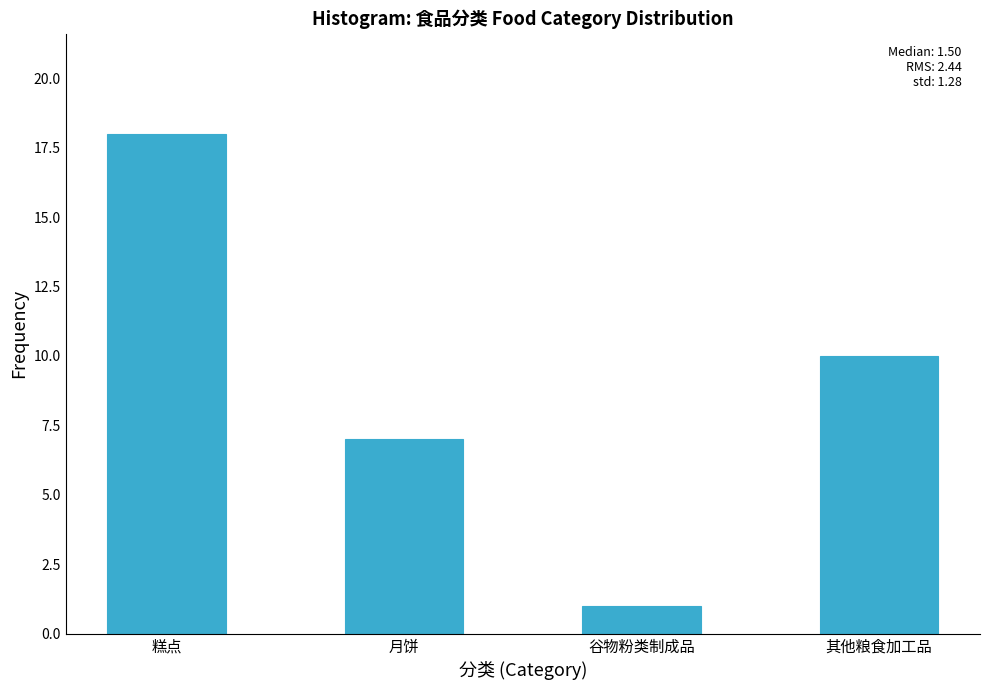

Reading left to right, what are all the values shown in this chart?

糕点=18	月饼=7	谷物粉类制成品=1	其他粮食加工品=10